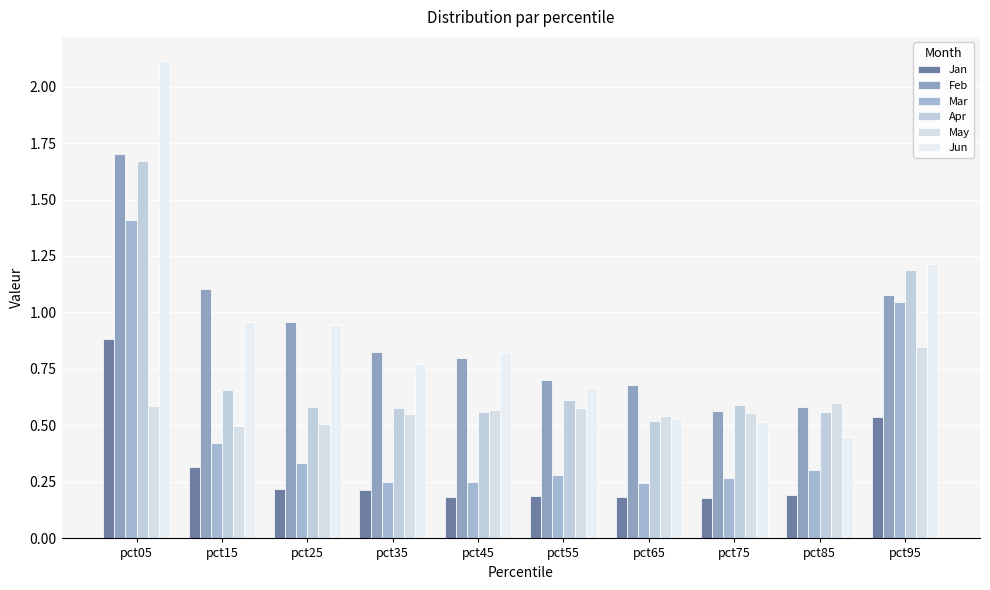

Is it true that May equals 0.2 at pct25?

False